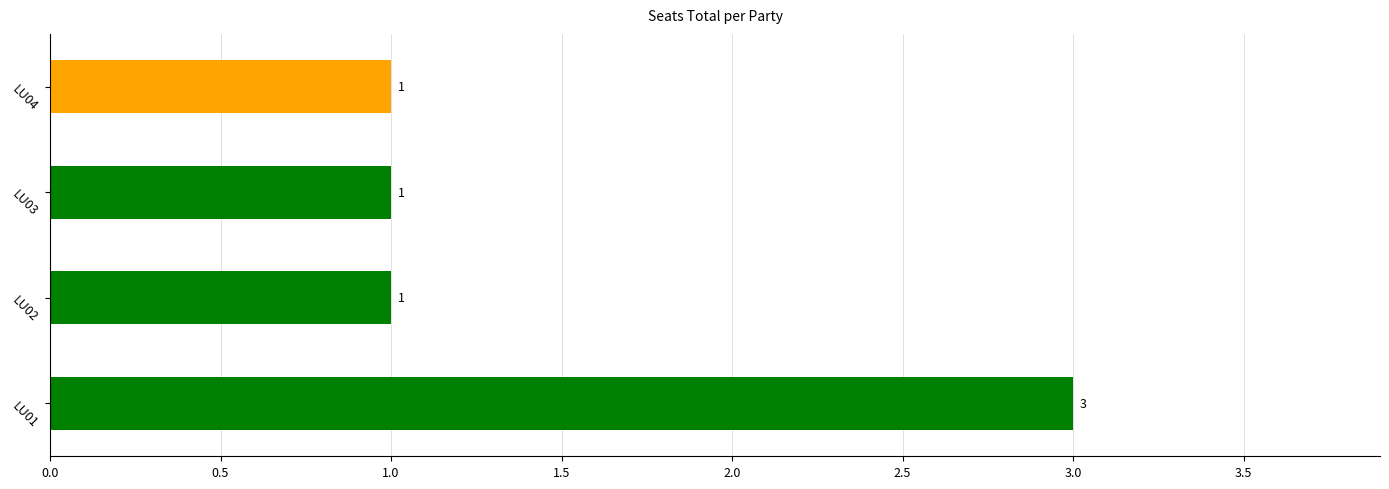

Which has a higher value, LU01 or LU02?

LU01